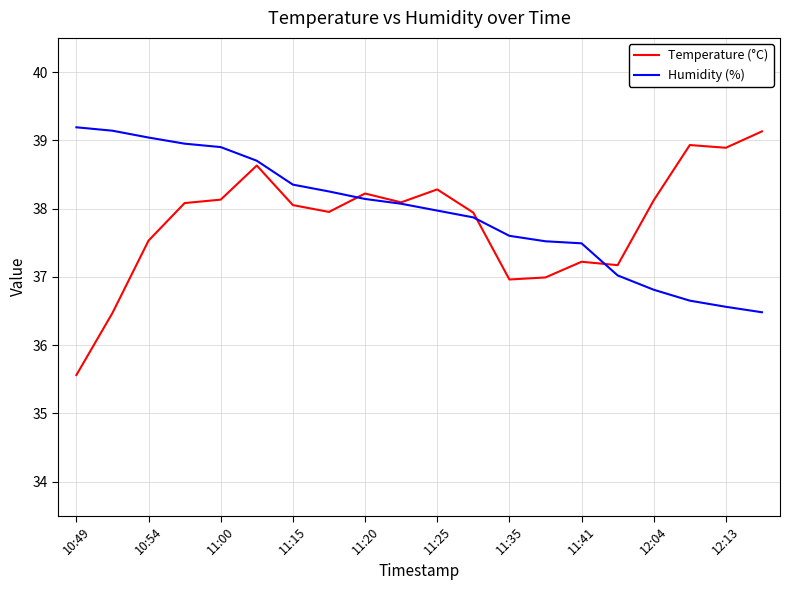

What is the greatest value displayed?

39.2